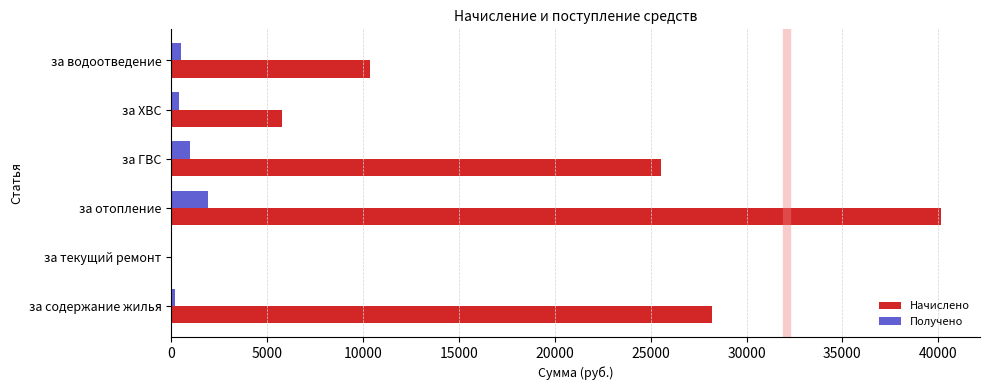

At which label does Начислено reach its peak?

за отопление